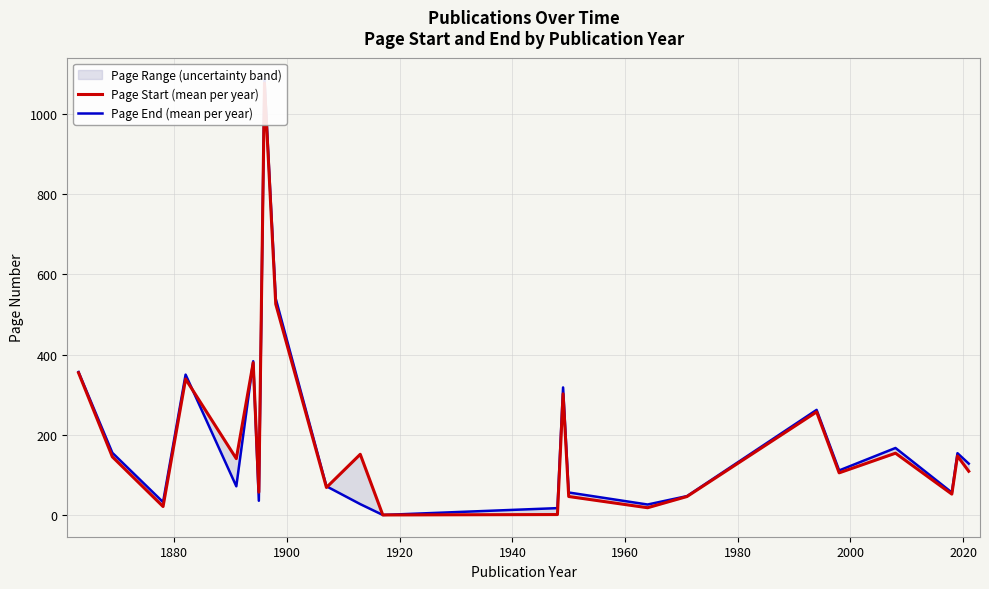

How many positive values does the Page End (mean per year) series have?

22